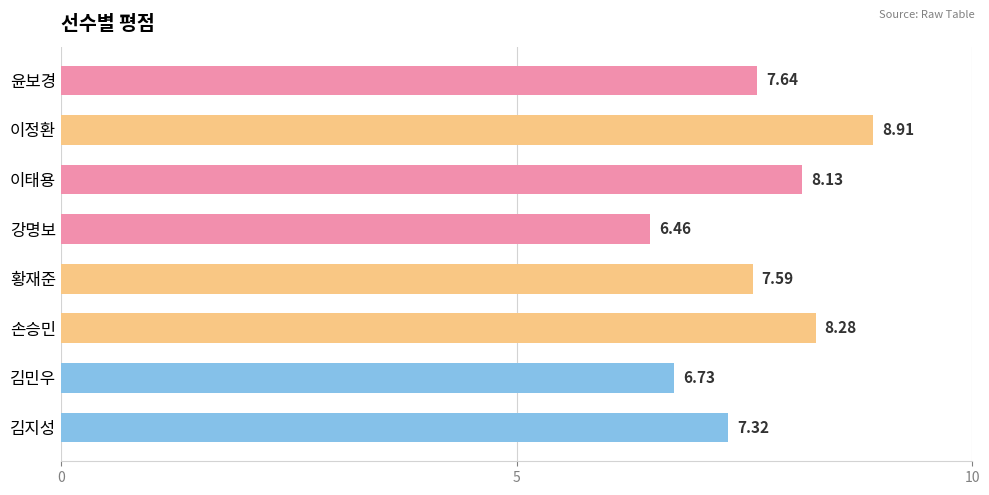

Which label corresponds to the largest value in the chart?

이정환